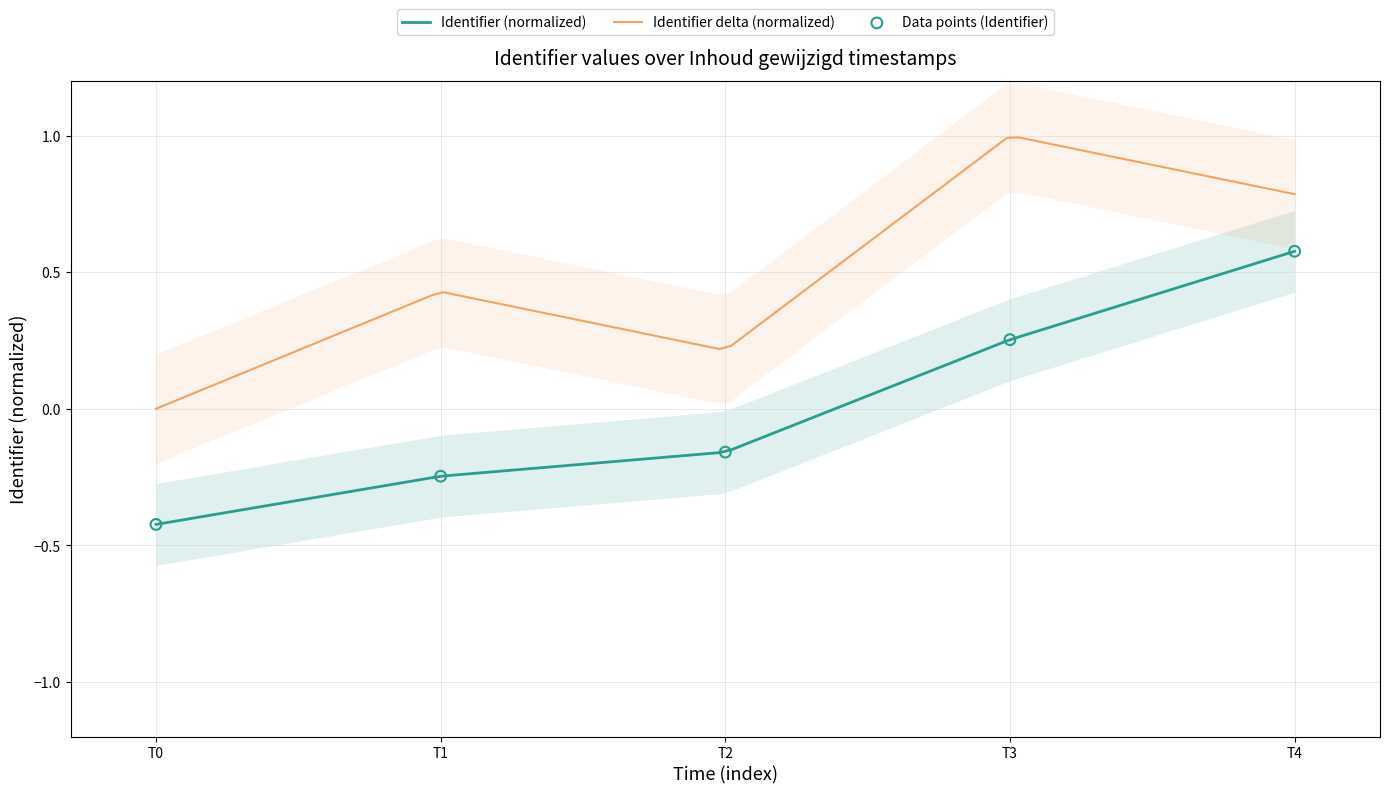

True or false: Identifier (normalized) and Identifier delta (normalized) cross at least once.

False